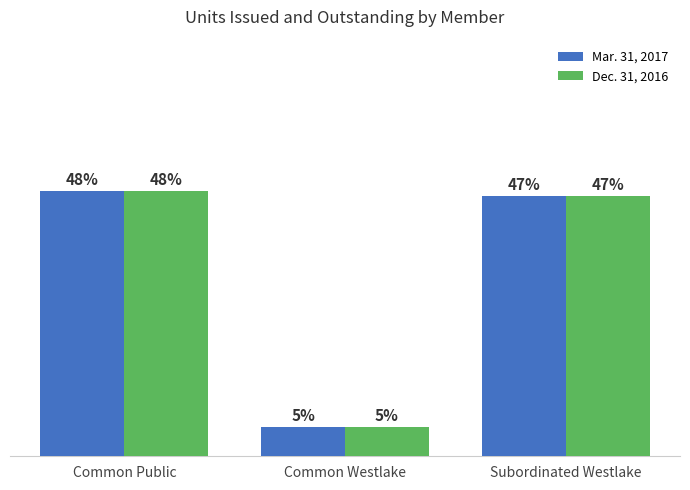

Does the chart contain stacked bars?

No